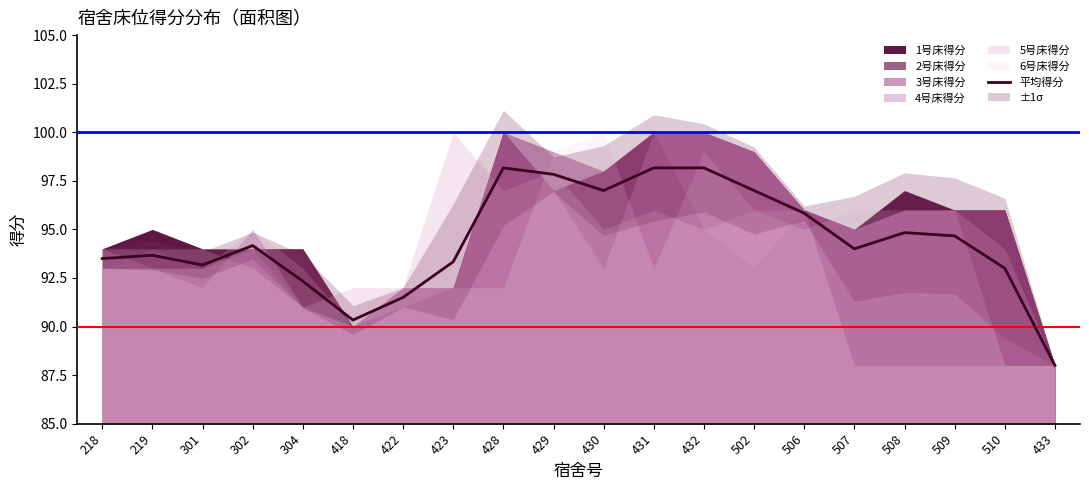

What is the sum of all values?

1888.7